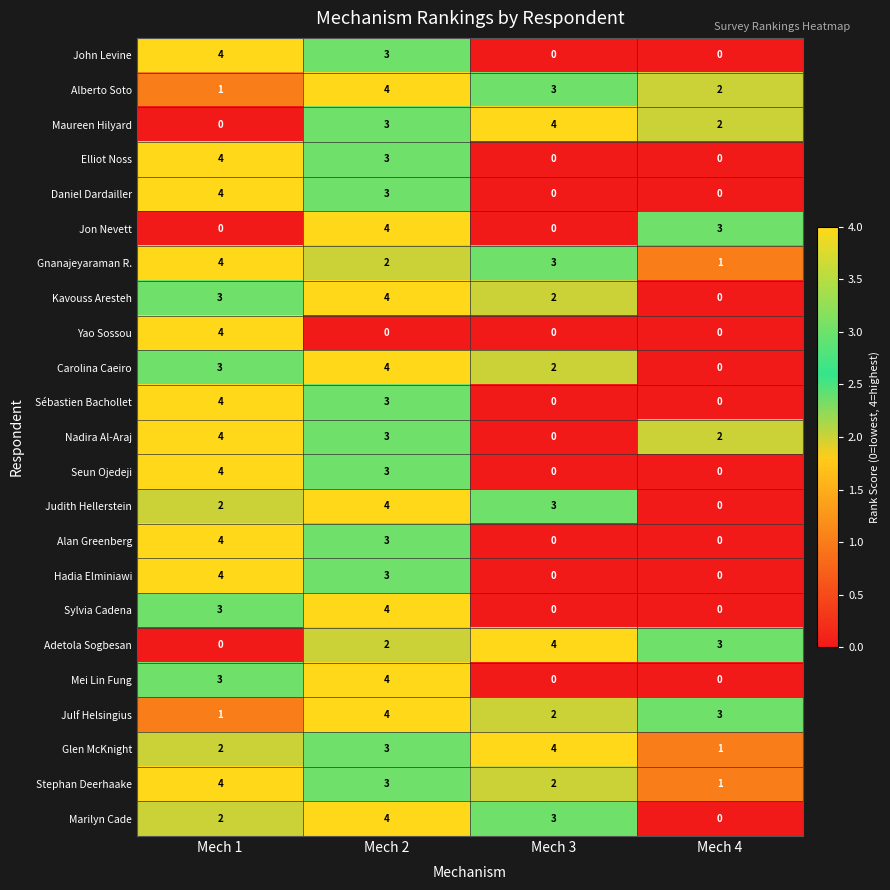

Count the number of data series in this chart.

23